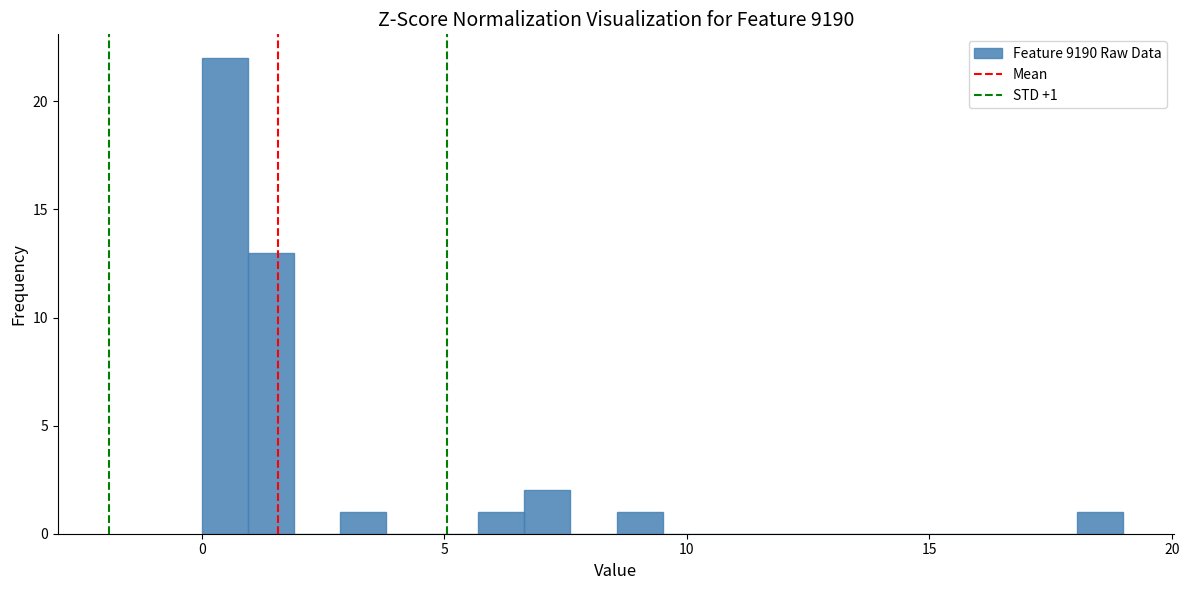

Read against the x-axis, roughly where is the centre of the tallest bar?

0.5